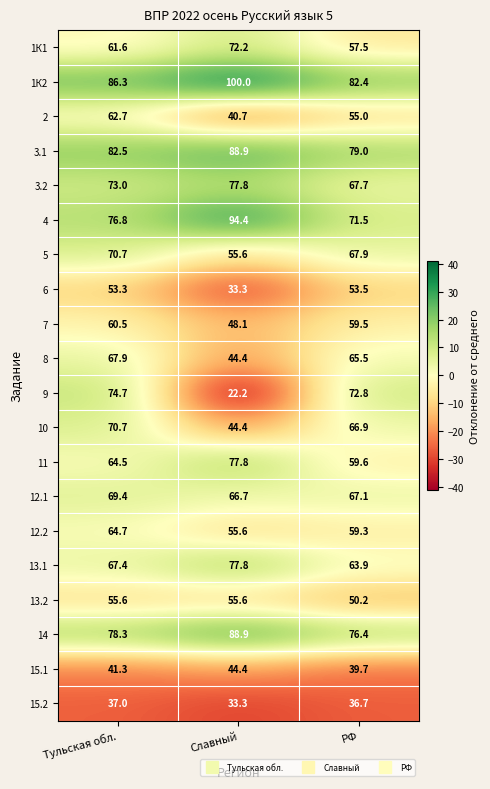

What is the greatest value displayed?

100.0